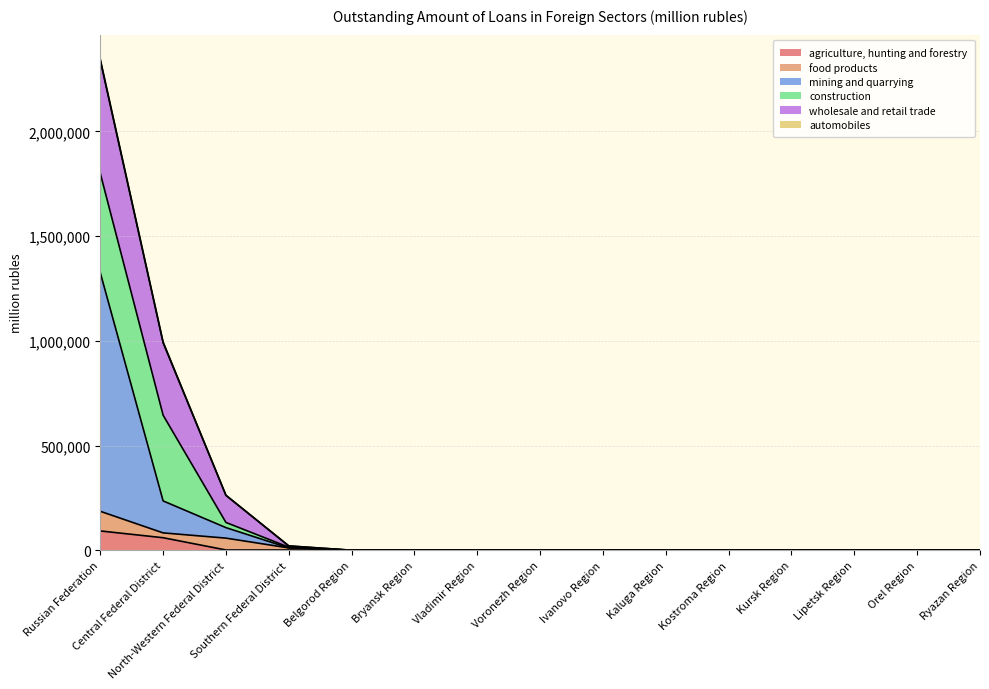

What position from the left is Orel Region?

14